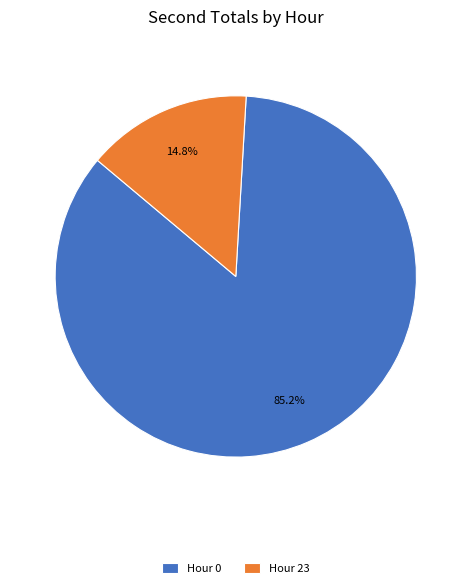

Approximately how many times larger is the value at Hour 0 compared to Hour 23?

5.8